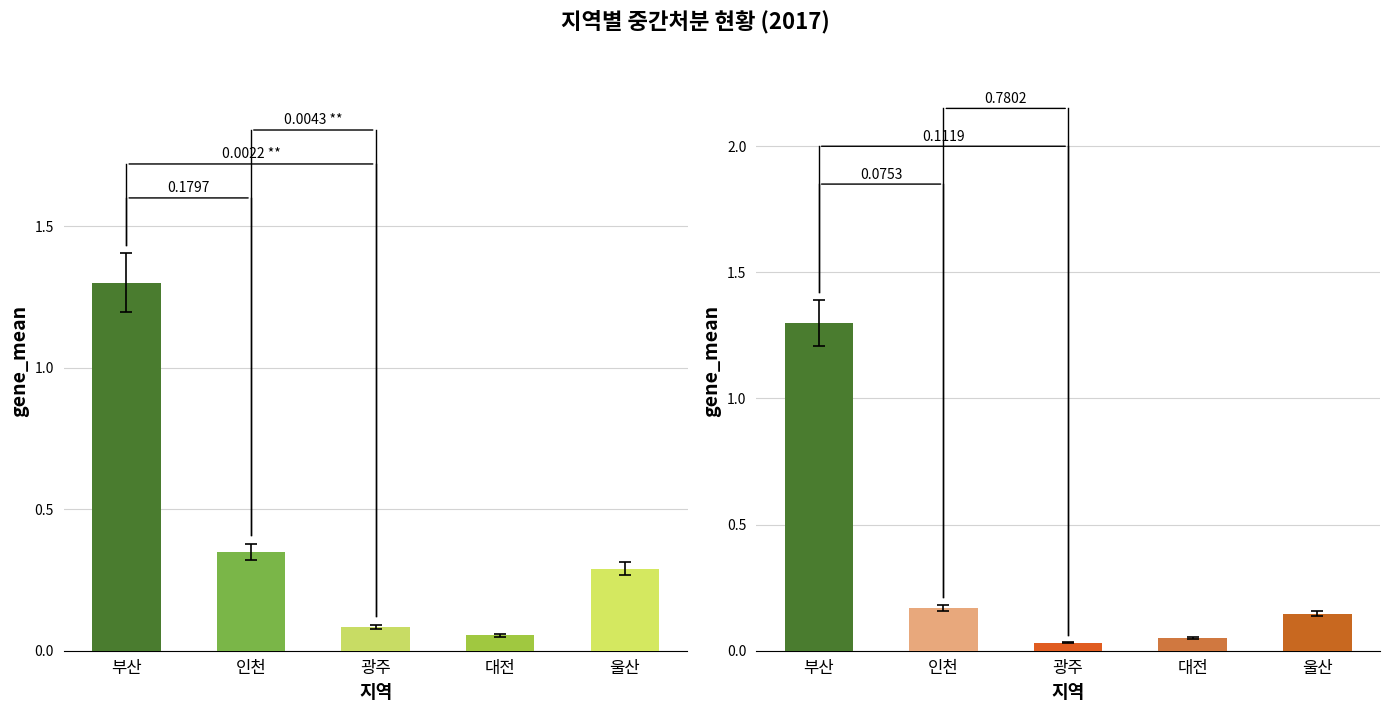

What is the highest value of the 처리능력(톤/일) series?

1.3